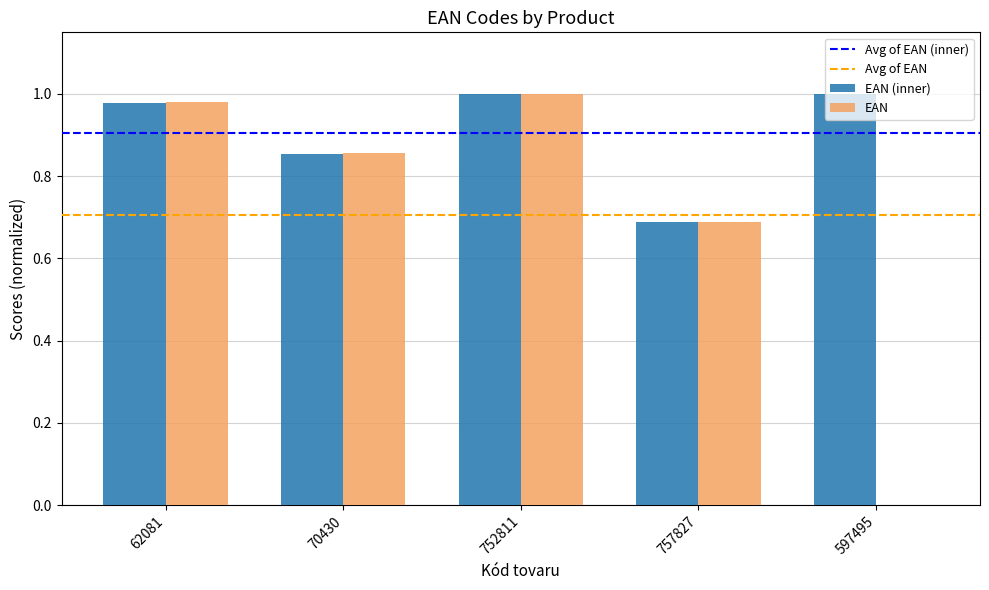

The value of EAN at 70430 is 1.2. True or false?

False